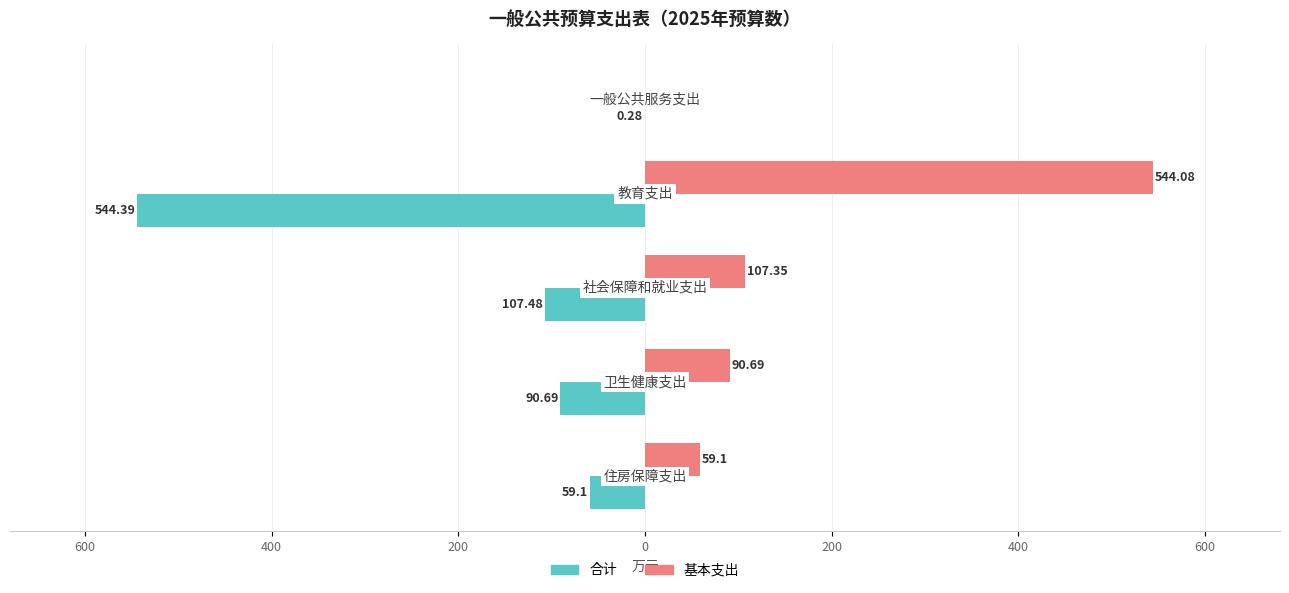

What are all the series names shown in the legend?

合计, 基本支出